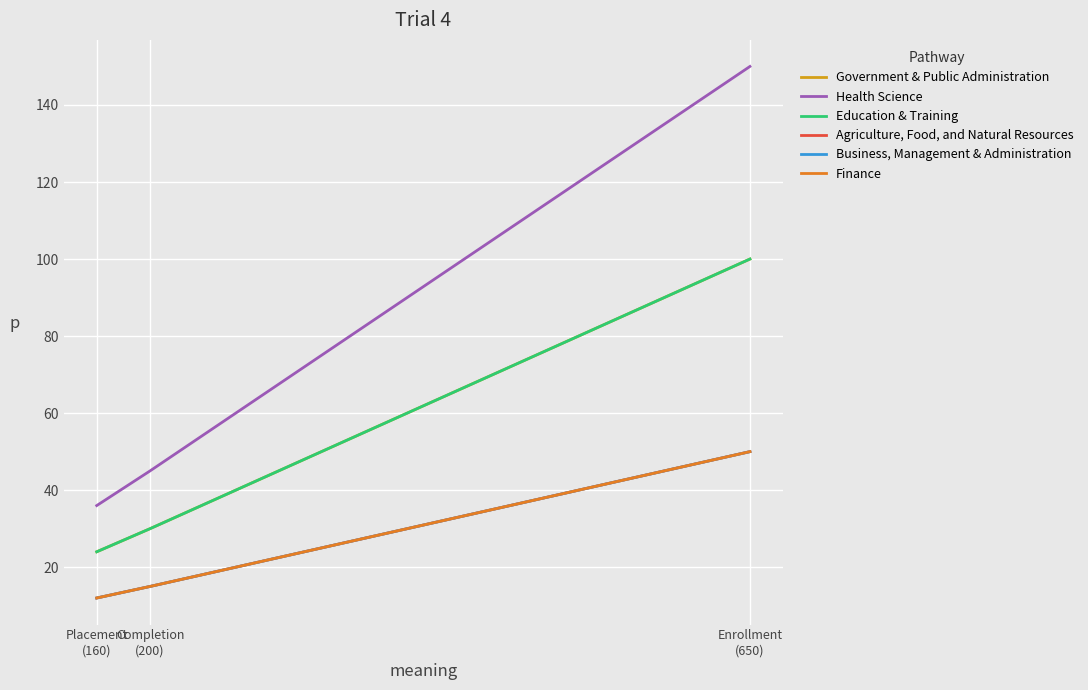

What is the sum of all Education & Training values?

154